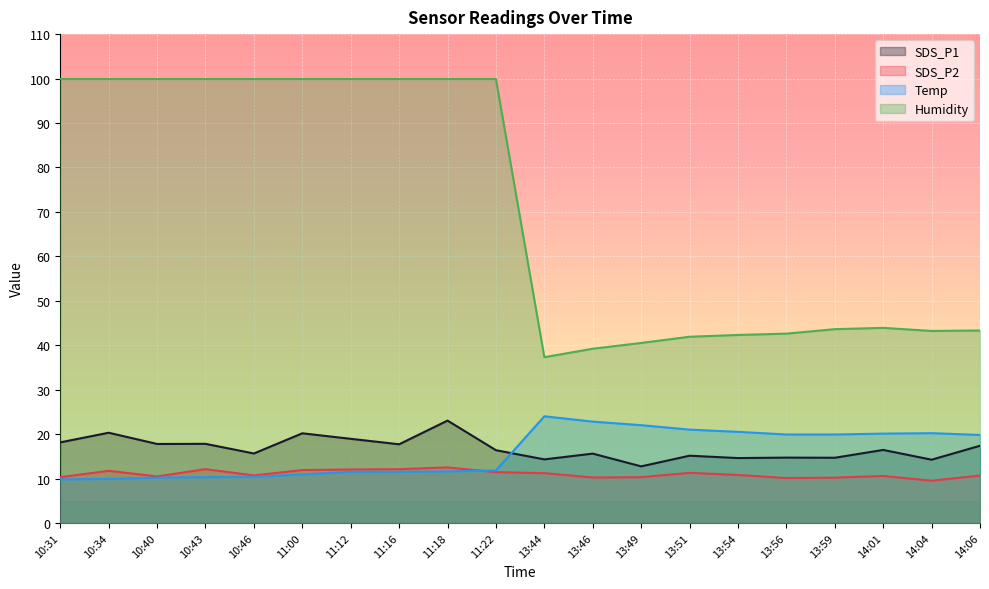

Rank the series by their maximum value, from lowest to highest.

SDS_P2, SDS_P1, Temp, Humidity